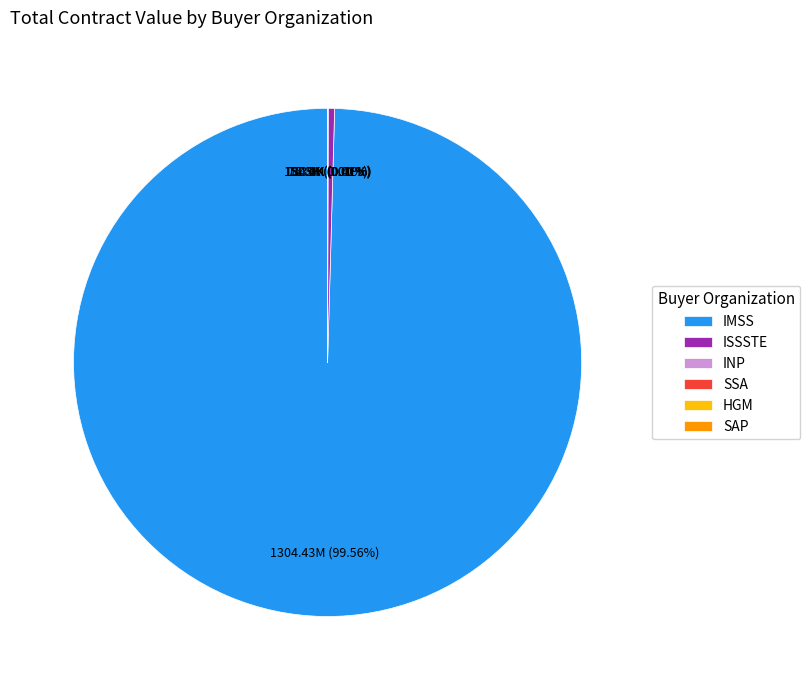

The IMSS slice represents 1% of the pie. True or false?

False